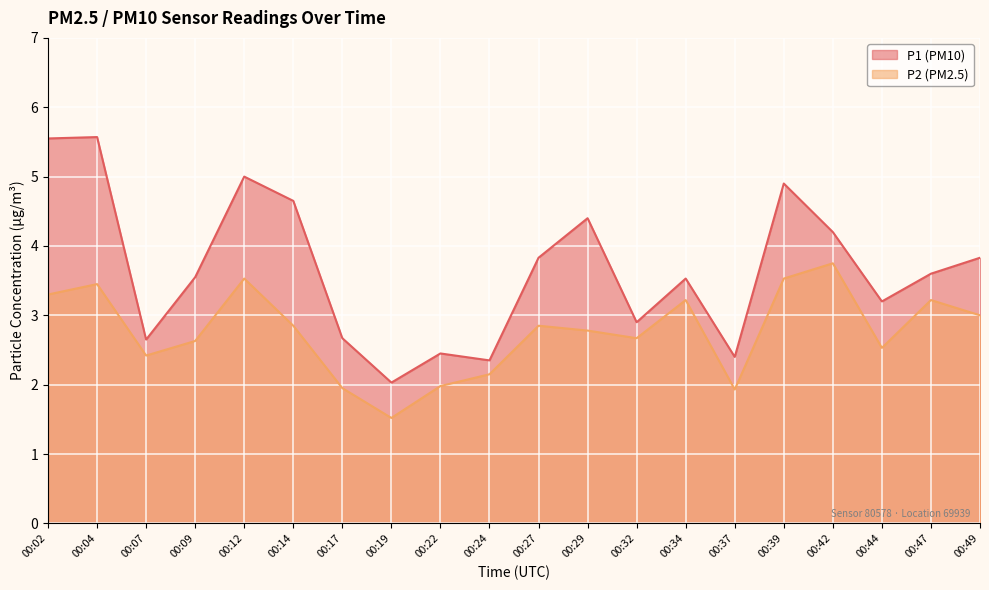

List the series in order of their peak value, highest first.

P1 (PM10), P2 (PM2.5)